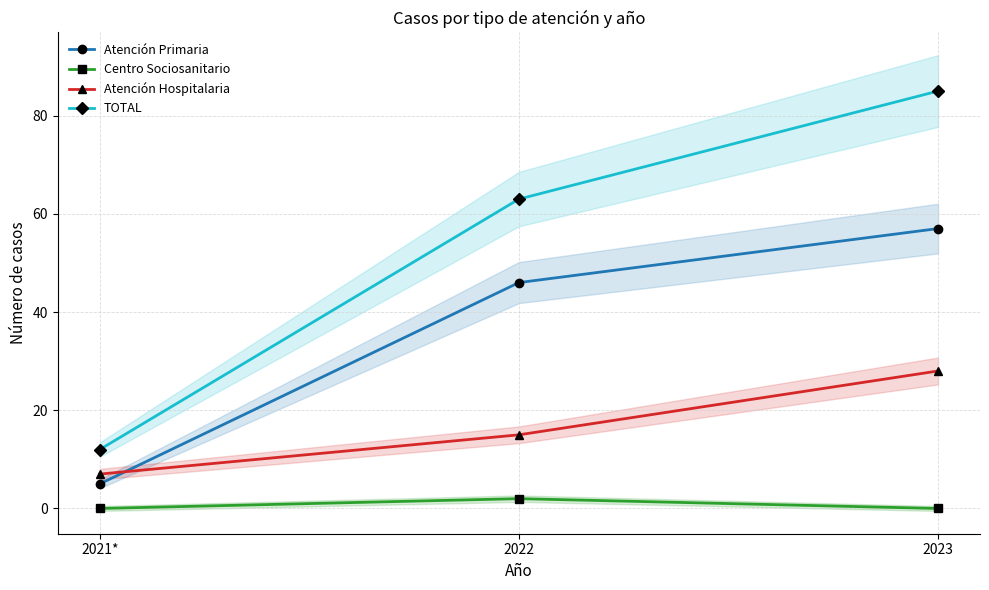

Which series has the largest total across all categories?

TOTAL